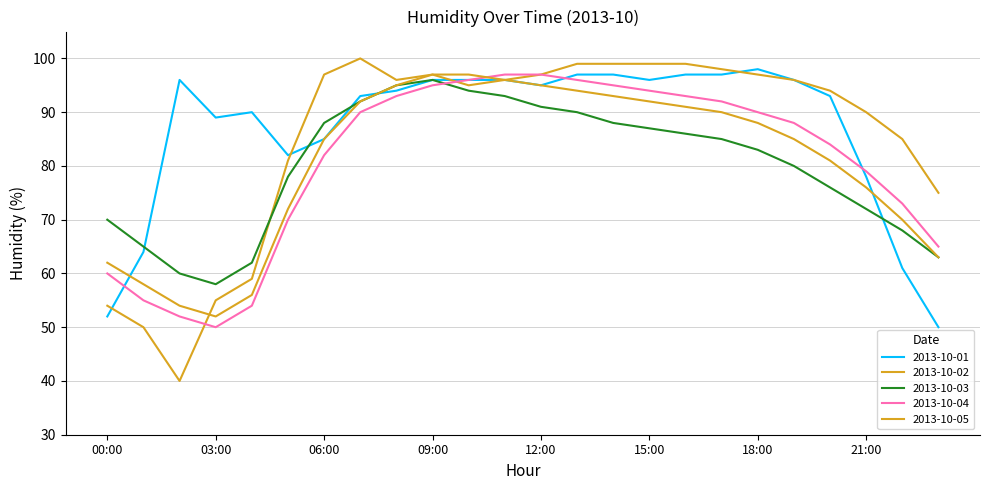

Is this an area chart (filled region under the line)?

No